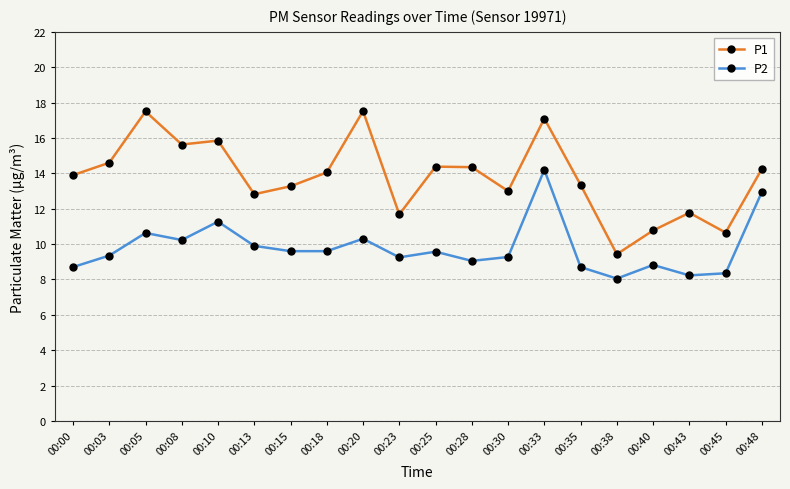

Which series has the widest spread of values?

P1